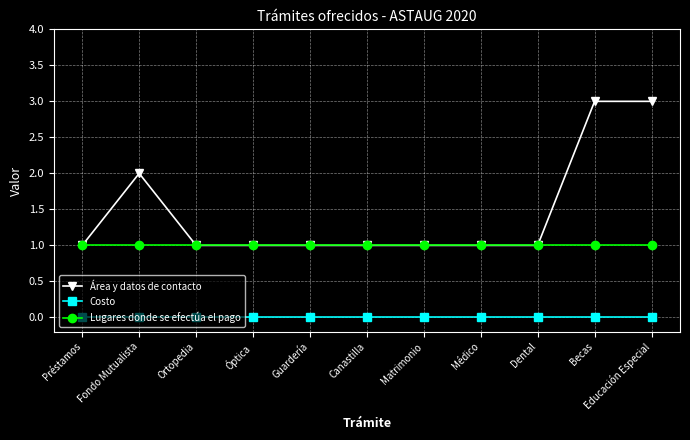

What is the maximum value for Área y datos de contacto?

3